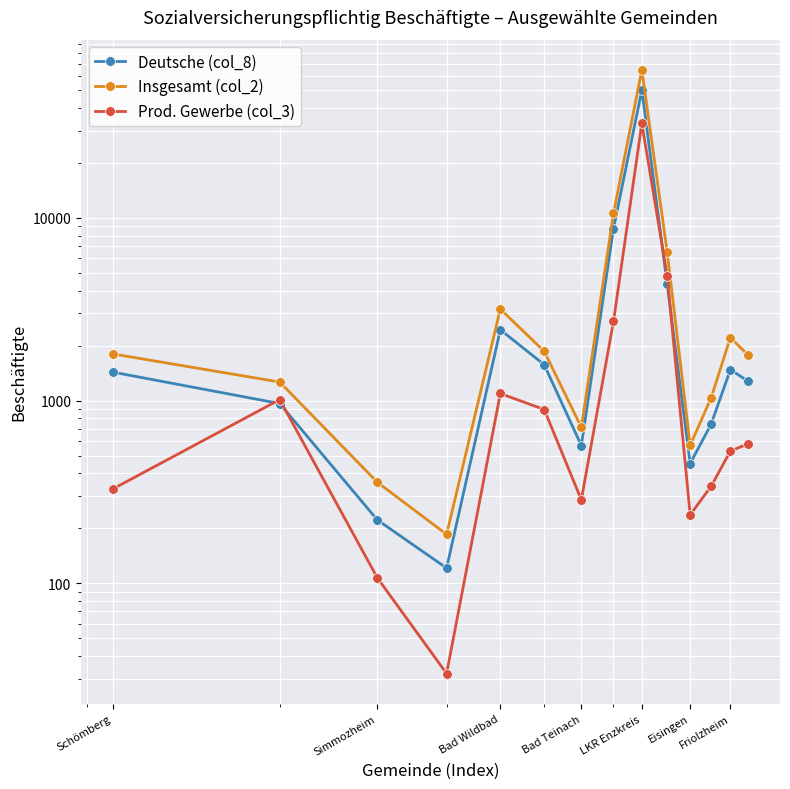

How many lines are shown in the chart?

3